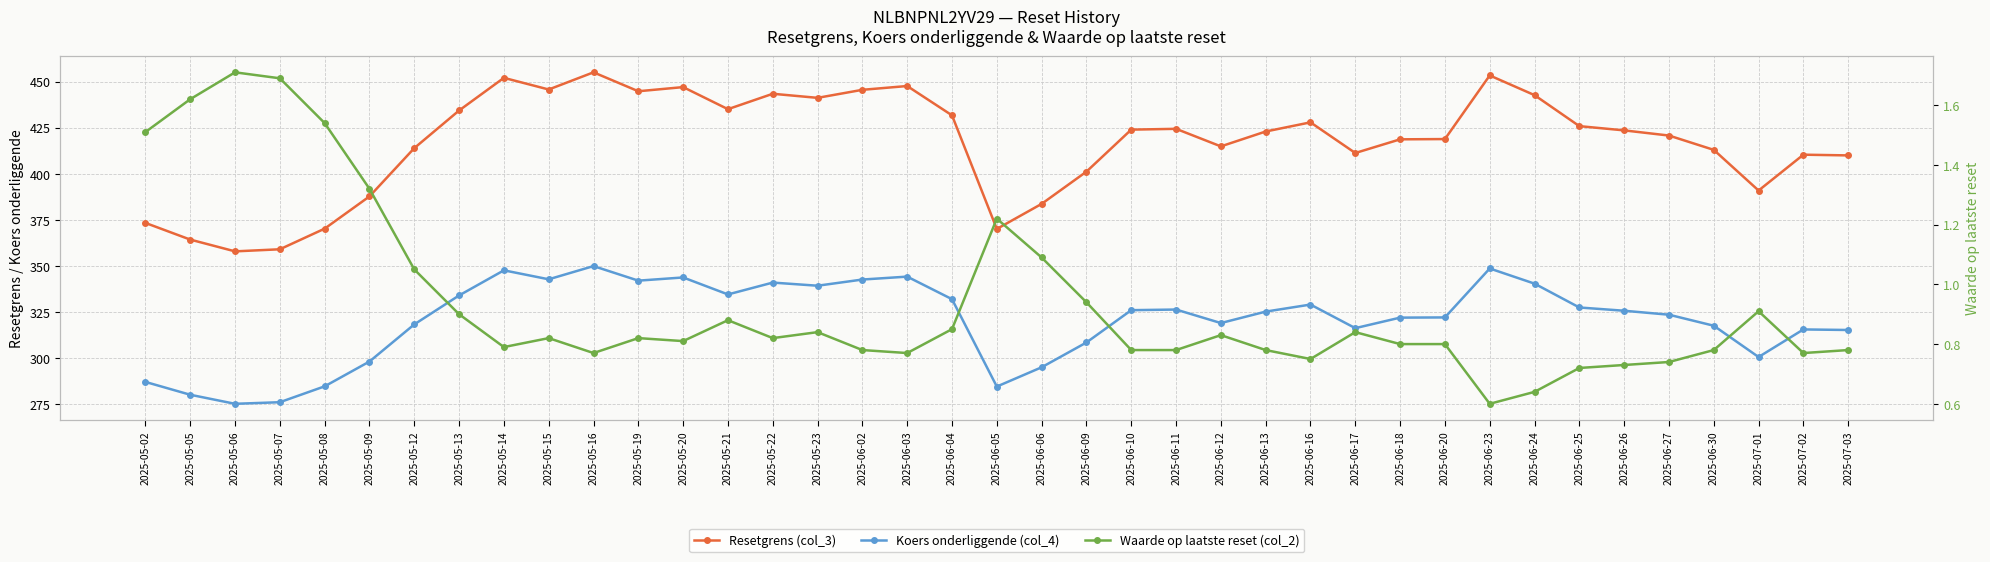

What is the total value across all series at 2025-06-24?

783.7